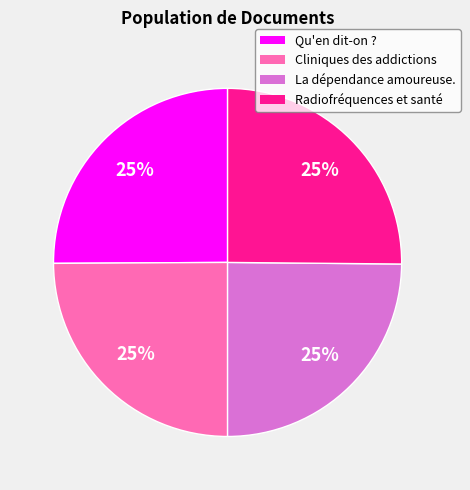

To the nearest percent, what is the average slice percentage?

25%